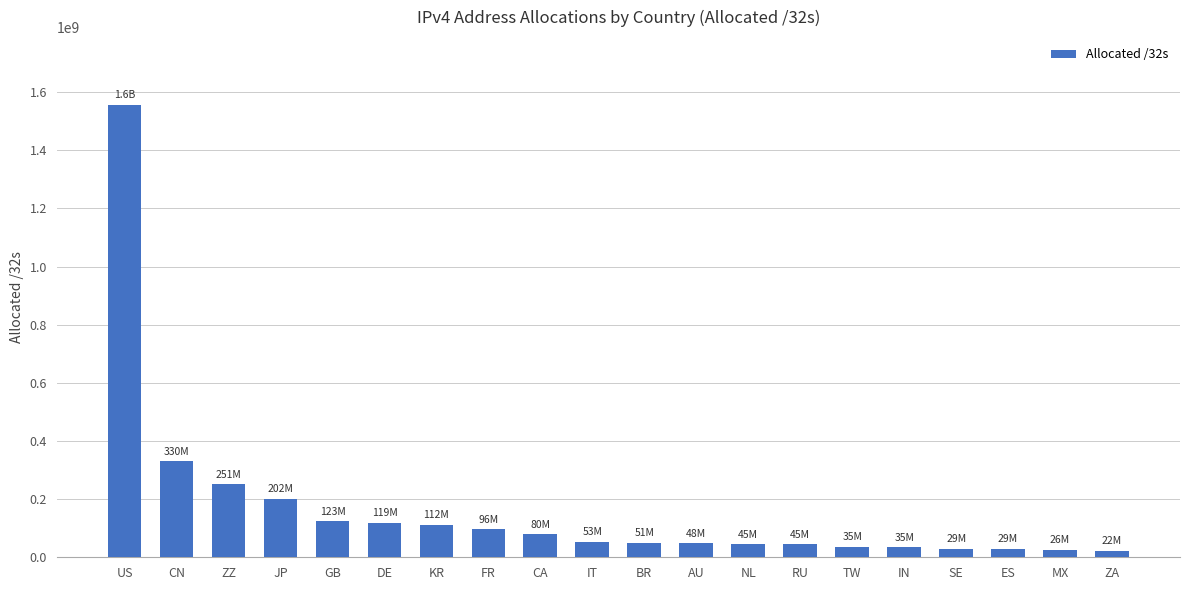

What is the average value?

164293465